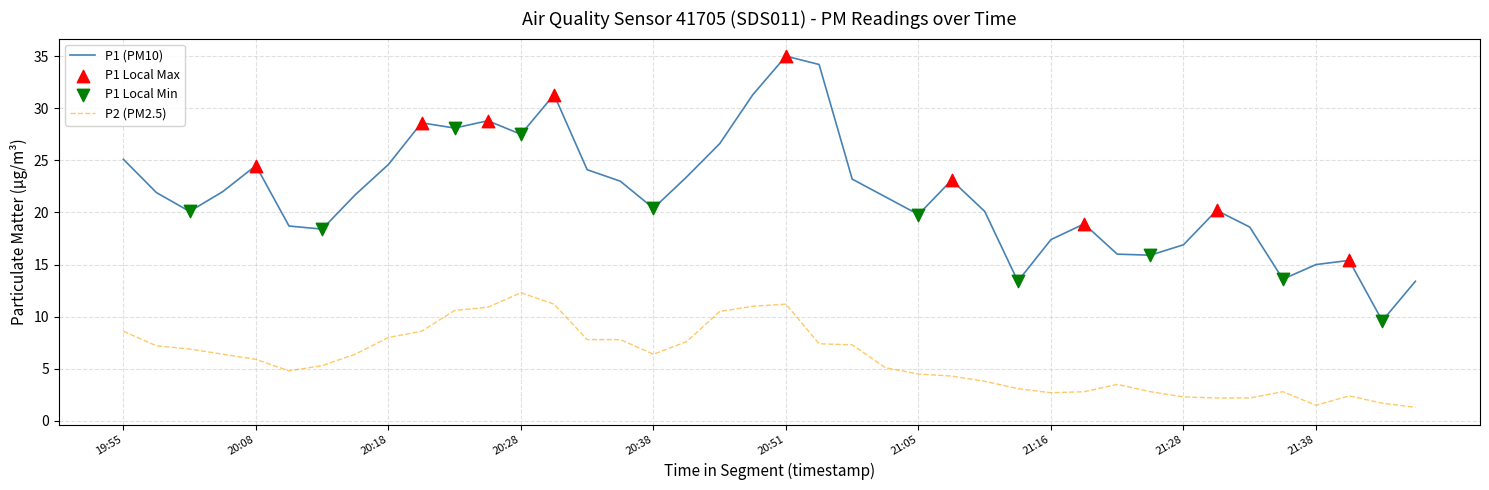

Rank the series by their maximum value, from lowest to highest.

P2 (PM2.5), P1 (PM10)